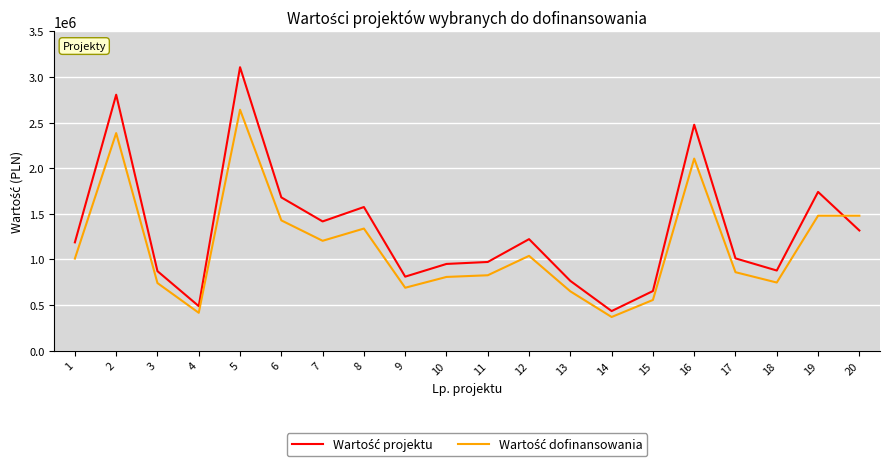

What is the maximum value shown in the chart?

3108000.0